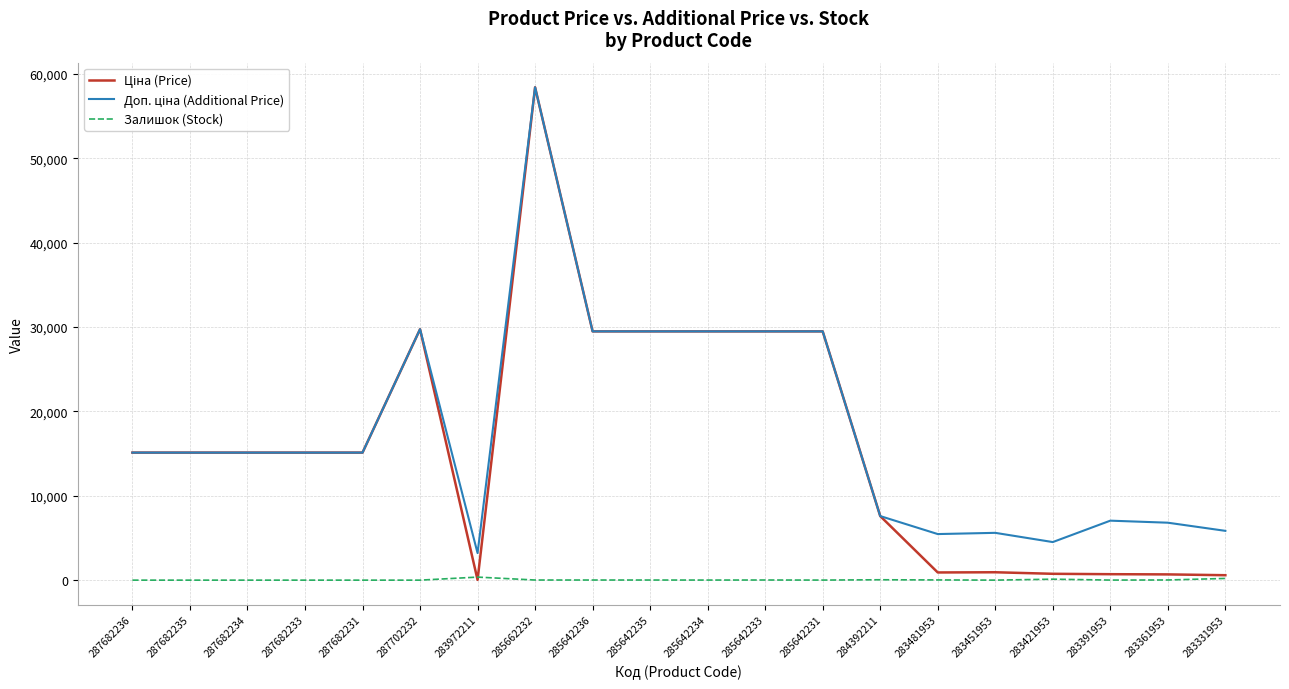

What is the sum of the Залишок (Stock) values at 285642233 and 283481953?

40.0